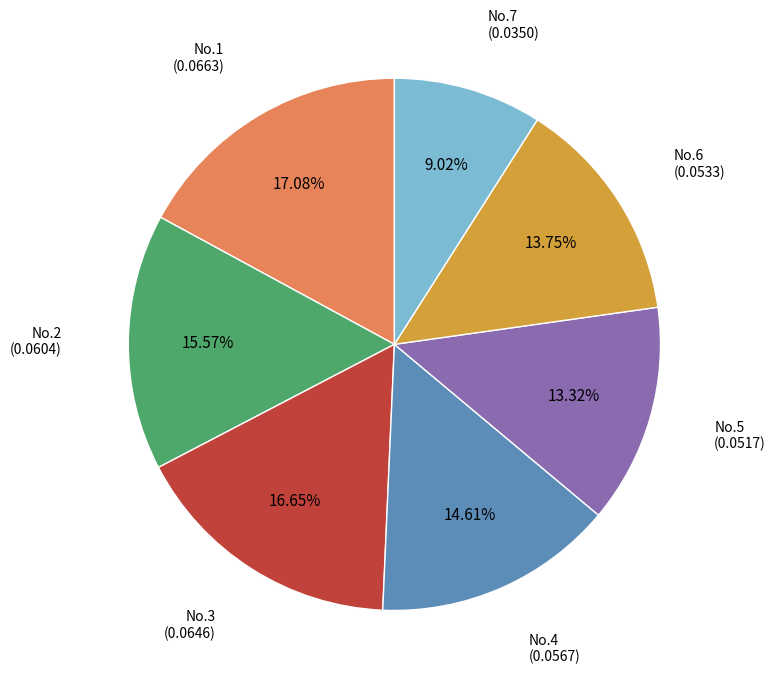

Does No.5 represent more than half of the total?

No